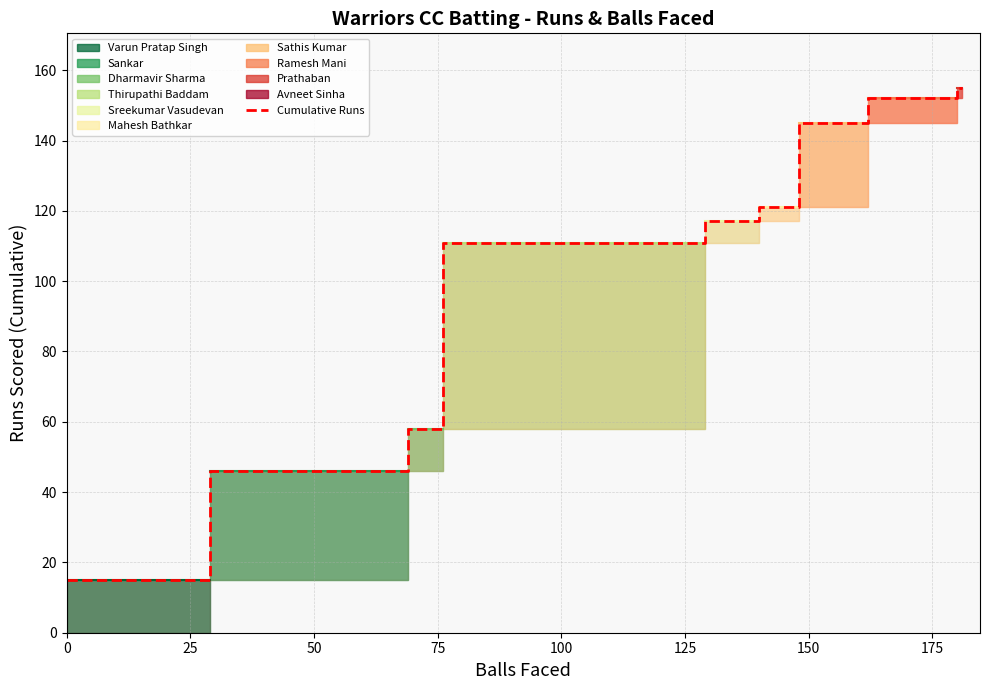

Reading left to right, list all the values displayed in this chart.

15	15	46	46	58	58	111	111	117	117	121	121	145	145	152	152	155	155	155	155